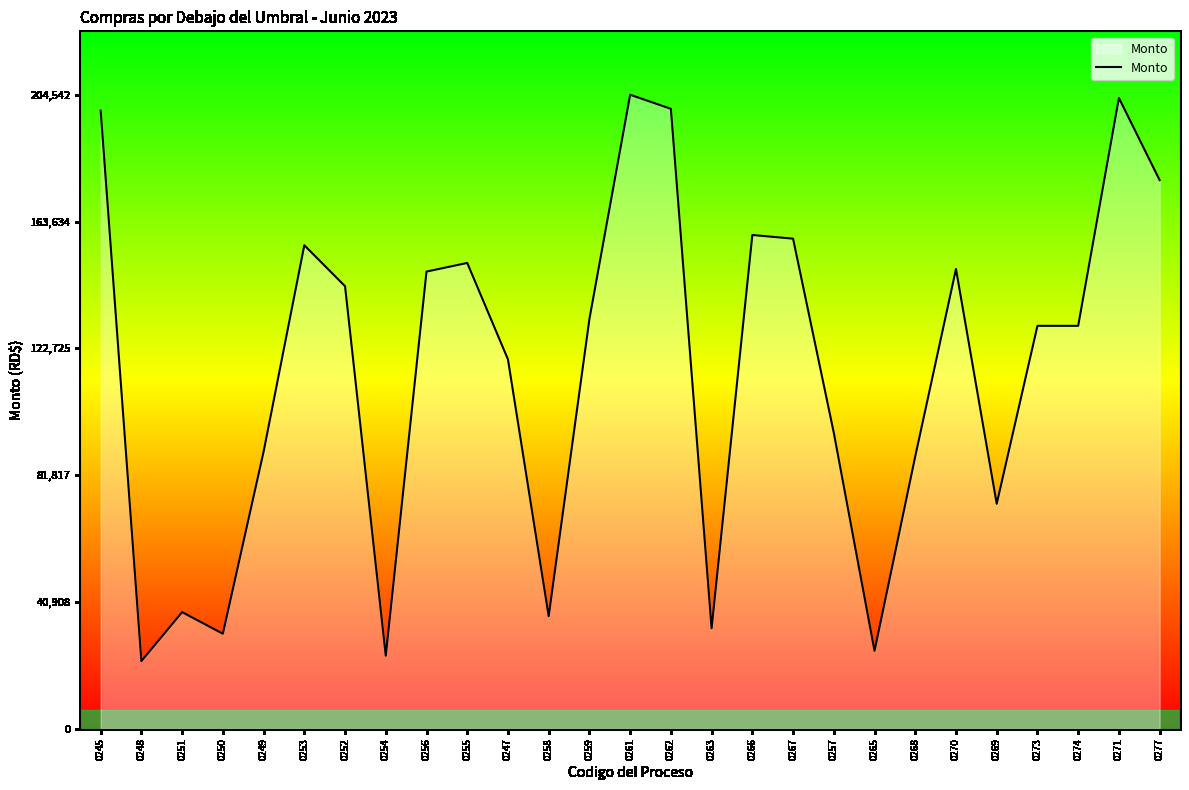

What is the difference between the values at 0247 and 0257?

23659.0